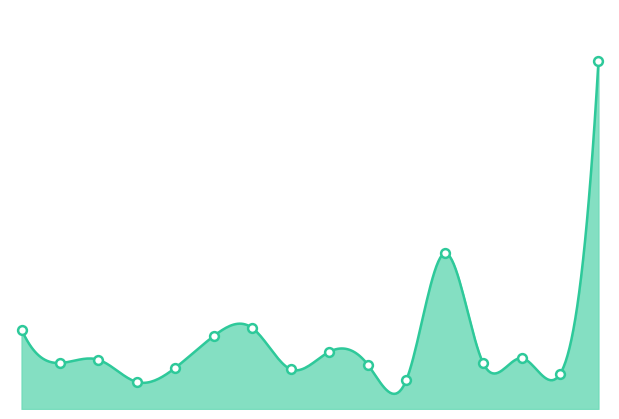

What is the change in value from F02 to F09?

+7